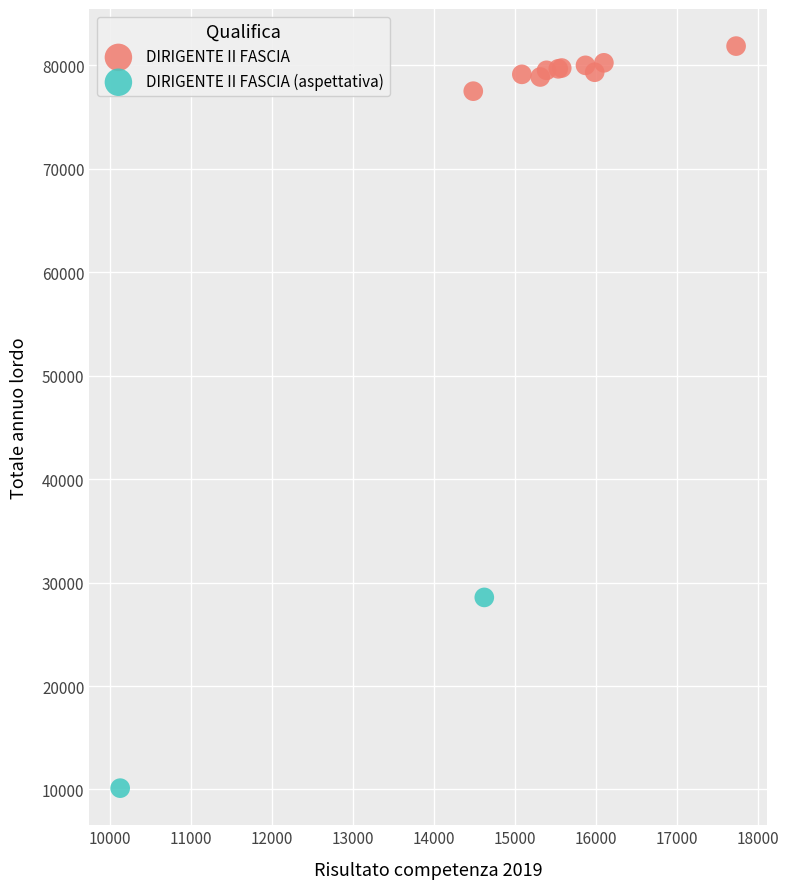

Which series contains the highest Y value?

DIRIGENTE II FASCIA